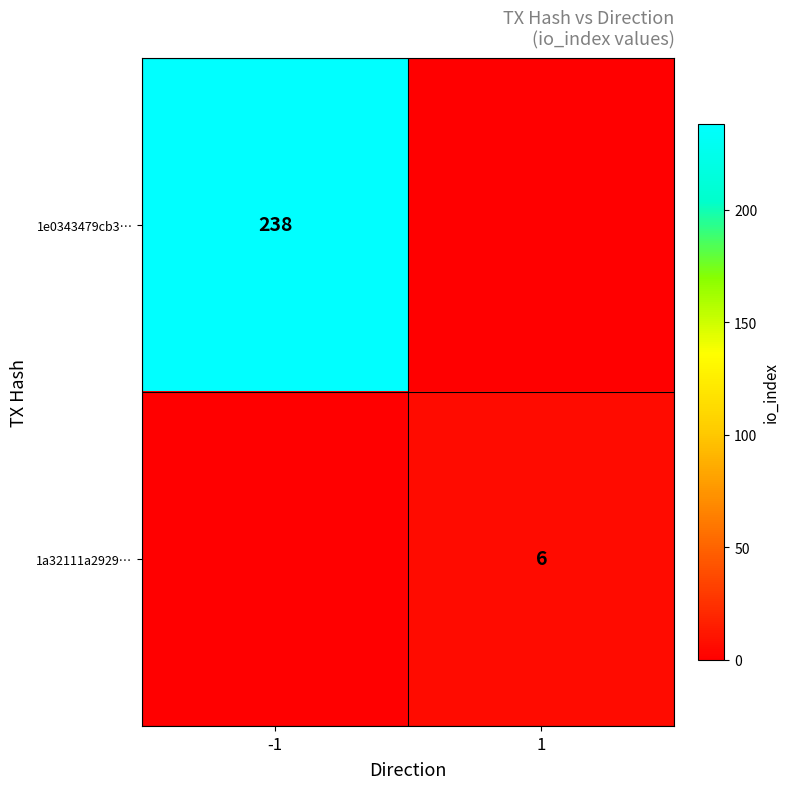

At how many categories does at least one series exceed 208?

1